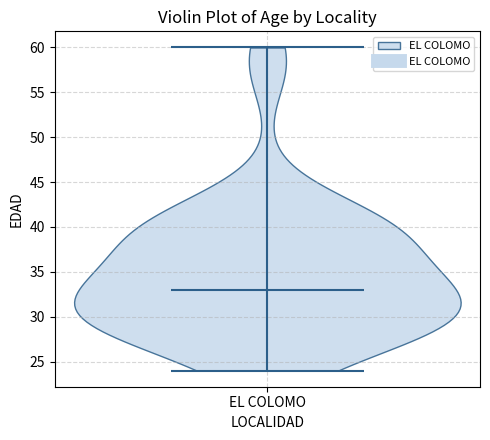

Read this violin plot against the y-axis: where its median line is, and the lowest and highest points the violin reaches. The values are not printed on the chart, so give them approximately, as read against the axis.

median line 33, lowest point 24, highest point 60